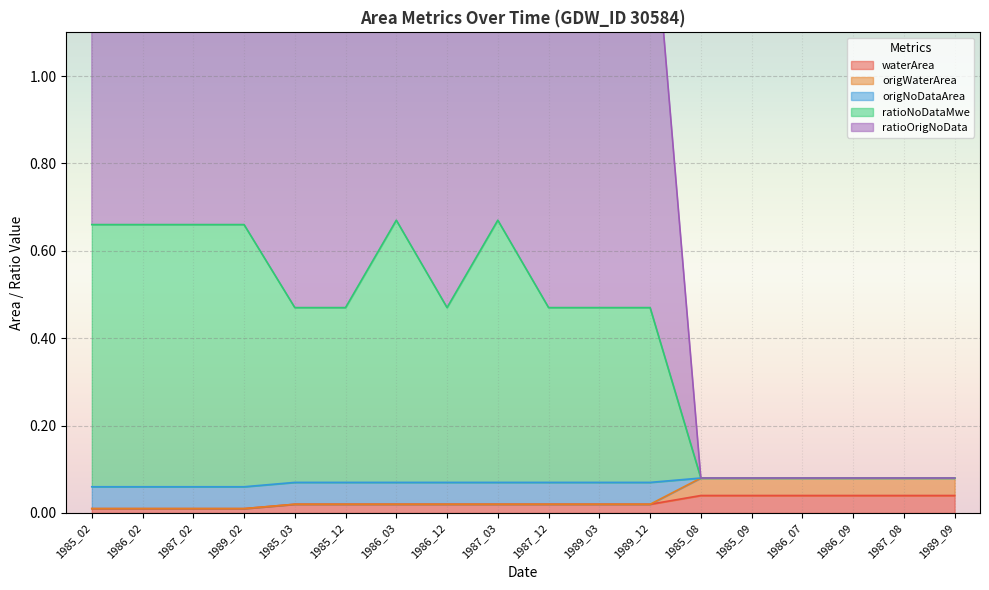

At which category does the chart reach its minimum across all series?

1985_02